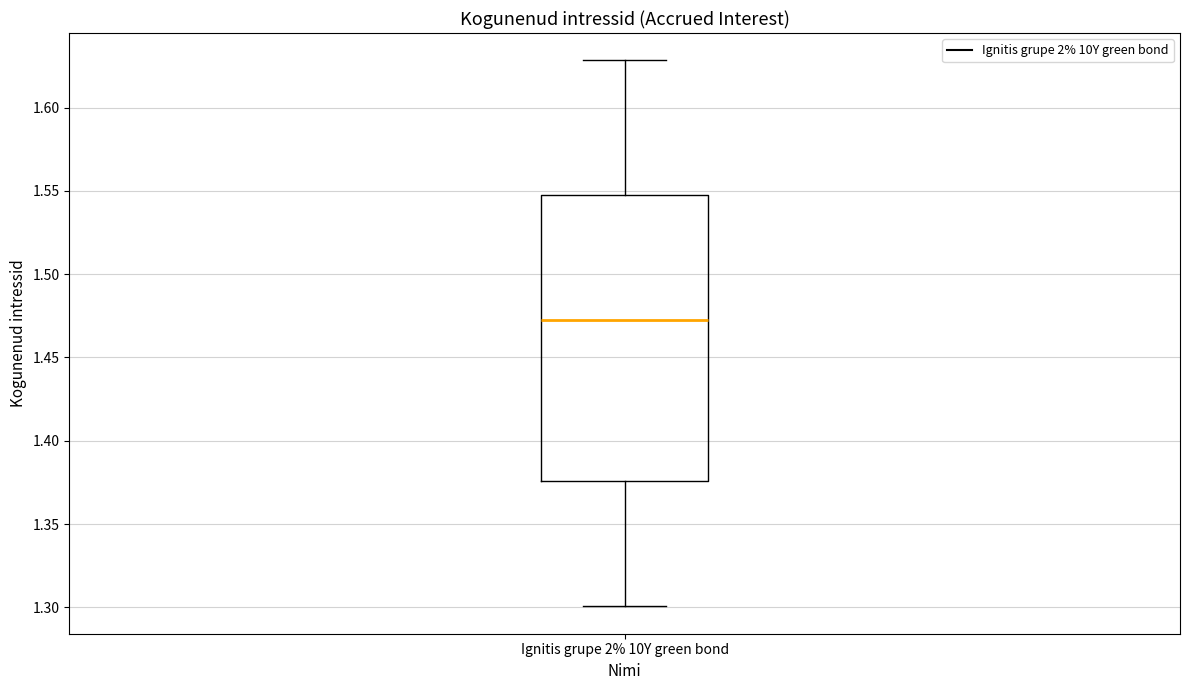

Transcribe this box plot: give where the median line is, the range the box spans, and where the two whiskers end, as read against the y-axis. The values are not printed on the chart, so give them approximately, as read against the axis.

median 1.475, box 1.375 to 1.550, whiskers 1.300 to 1.630